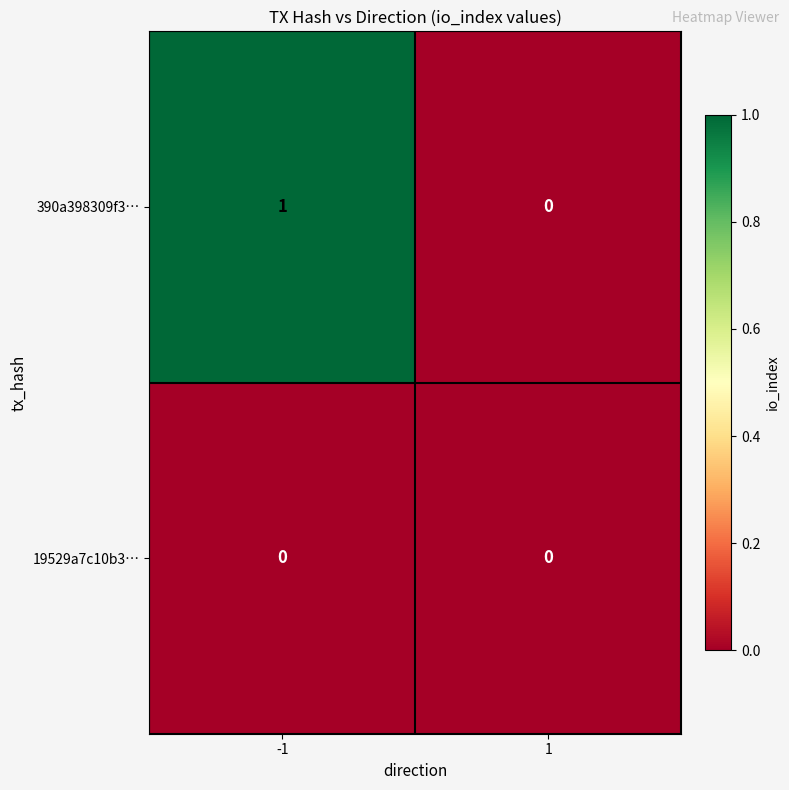

At which category is the sum across all series the highest?

-1